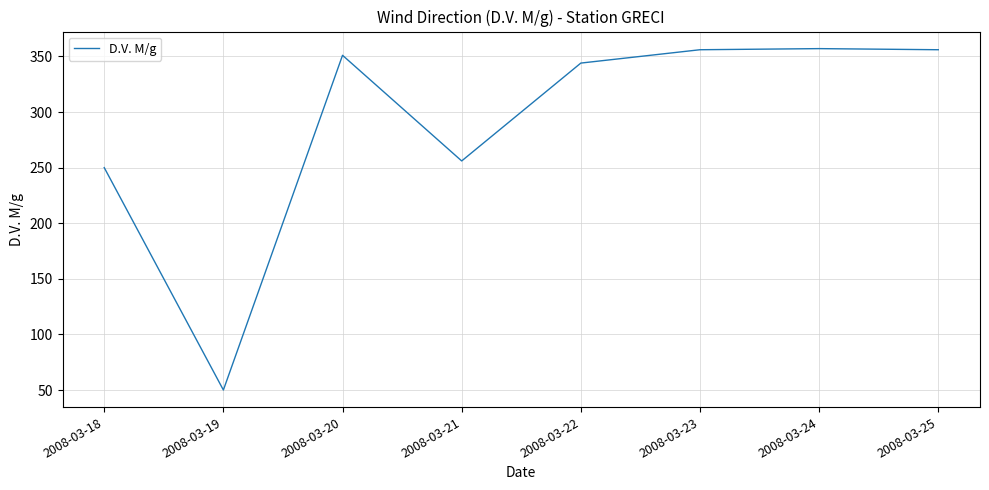

Read the value at 2008-03-24, to the nearest 5.

355